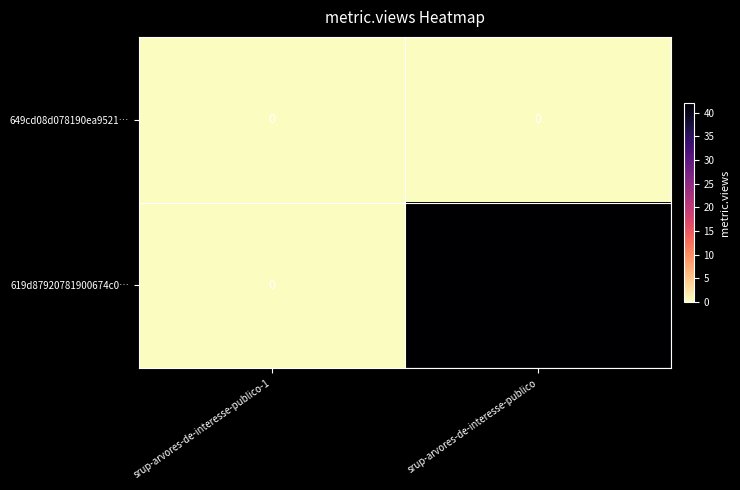

What is the greatest value displayed?

42